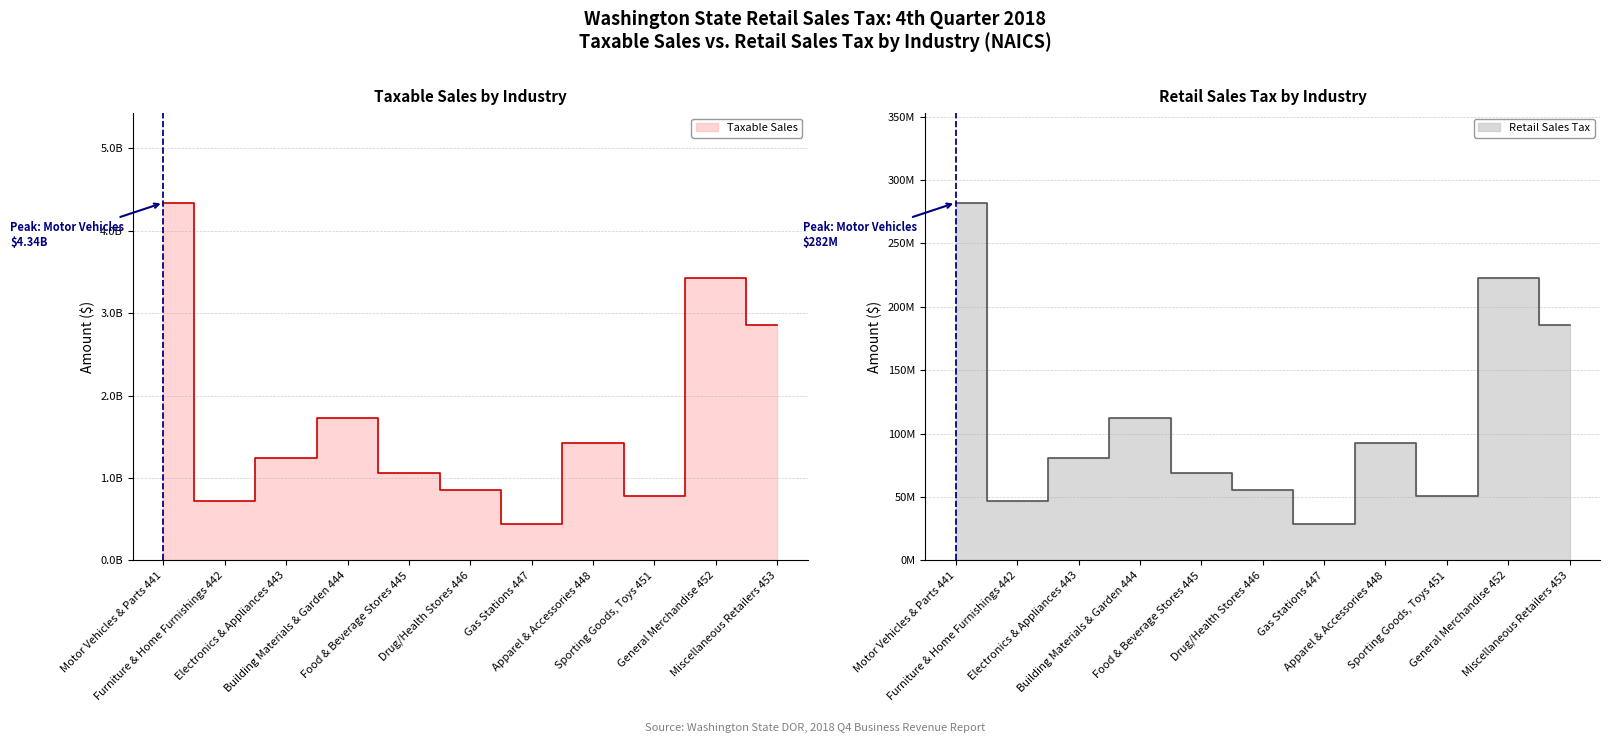

Which category has the lowest value across all series?

Gas Stations 447